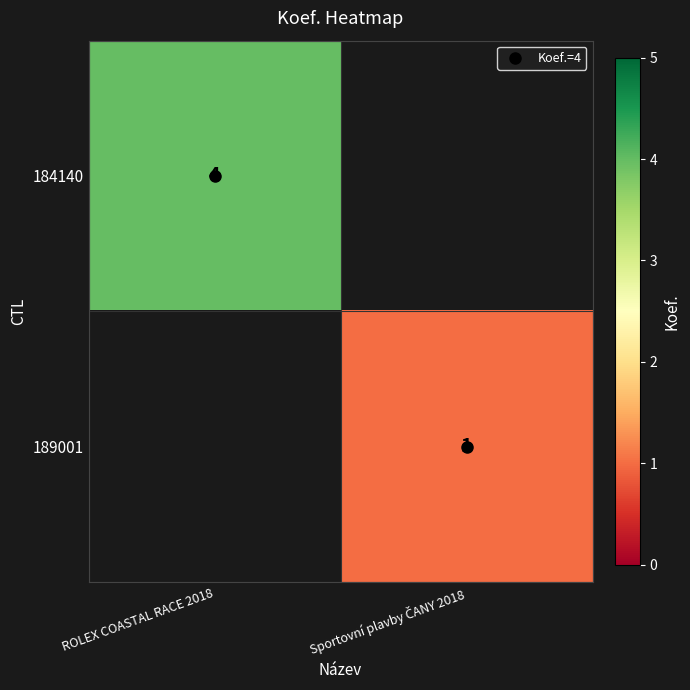

At which category does the chart reach its minimum across all series?

Sportovní plavby ČANY 2018